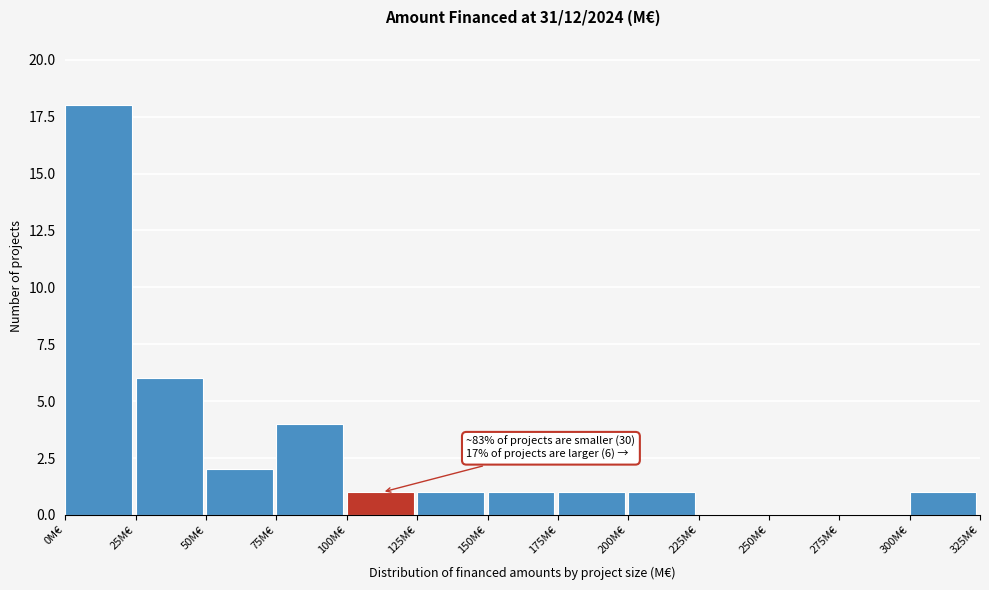

Over which range of the x-axis is the bar tallest?

0 to 25